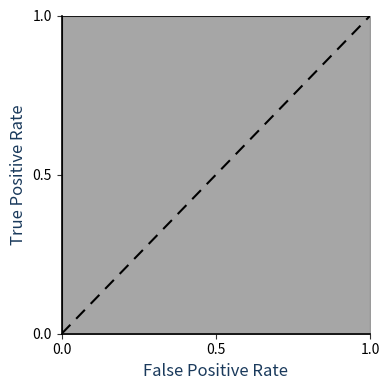

Reading left to right, extract all data points from this chart.

0	1